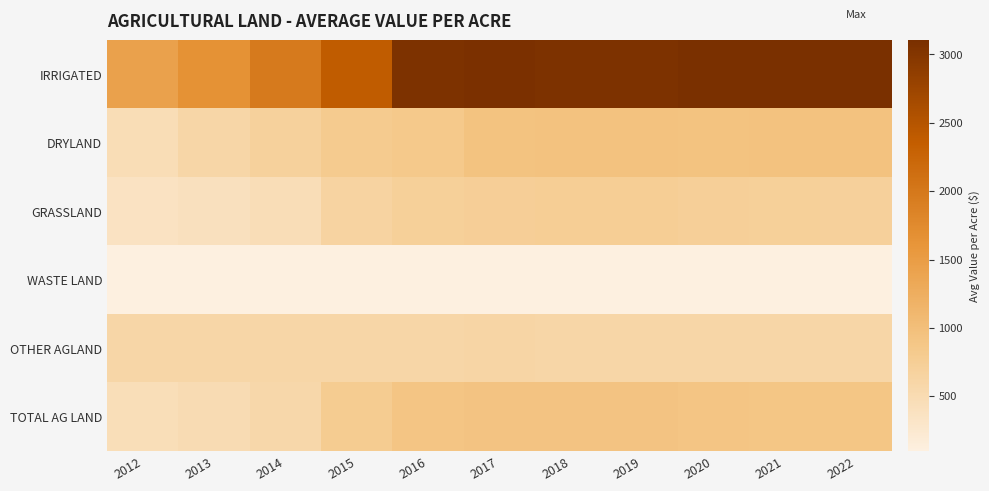

Reading left to right, list all the values displayed in this chart.

IRRIGATED: 2012=1432.3	2013=1653.2	2014=1967.8	2015=2387.1	2016=3064.6	2017=3084.0	2018=3065.6	2019=3063.3	2020=3104.2	2021=3100.5	2022=3100.3
DRYLAND: 2012=474.1	2013=600.8	2014=692.8	2015=811.5	2016=848.0	2017=935.3	2018=947.2	2019=947.4	2020=944.1	2021=946.6	2022=946.6
GRASSLAND: 2012=359.3	2013=395.2	2014=458.6	2015=645.9	2016=720.8	2017=744.5	2018=746.7	2019=746.7	2020=724.0	2021=710.4	2022=709.9
WASTE LAND: 2012=100.0	2013=100.0	2014=100.0	2015=100.3	2016=100.4	2017=100.4	2018=101.0	2019=101.0	2020=101.1	2021=100.0	2022=100.0
OTHER AGLAND: 2012=600.0	2013=600.0	2014=600.0	2015=600.0	2016=600.0	2017=609.0	2018=600.0	2019=600.0	2020=600.0	2021=600.0	2022=600.0
TOTAL AG LAND: 2012=441.9	2013=493.7	2014=579.1	2015=782.4	2016=906.3	2017=930.7	2018=929.7	2019=929.8	2020=907.6	2021=894.1	2022=893.6